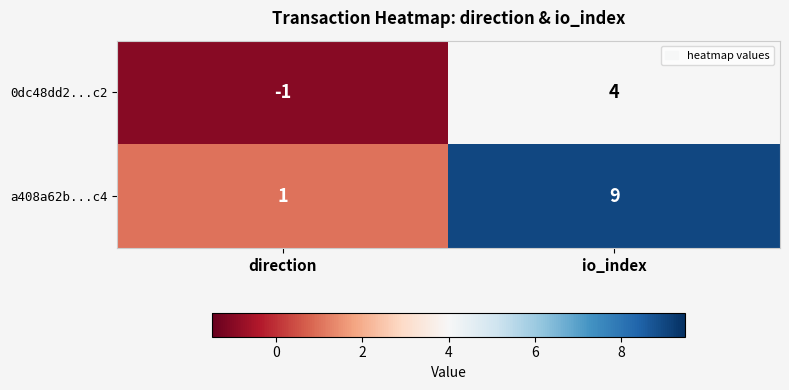

Which series has the widest spread of values?

a408a62b...c4